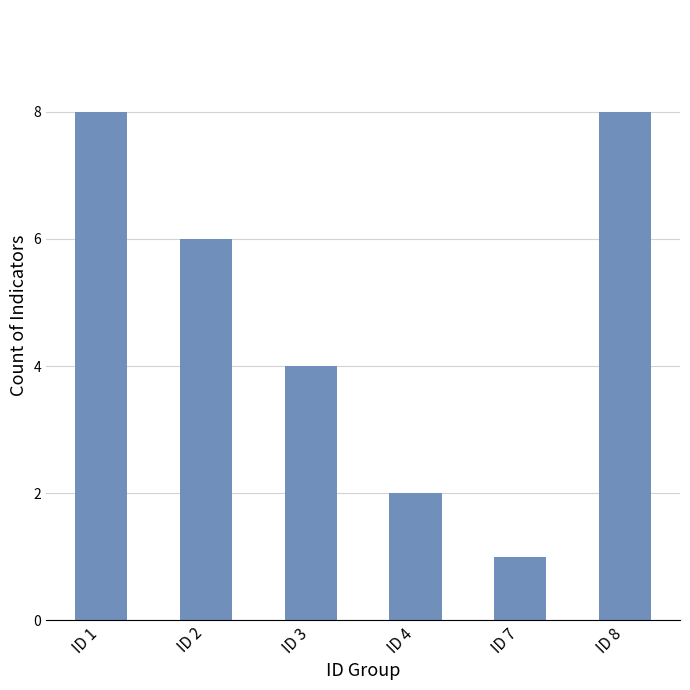

What is the approximate value at ID 8?

8